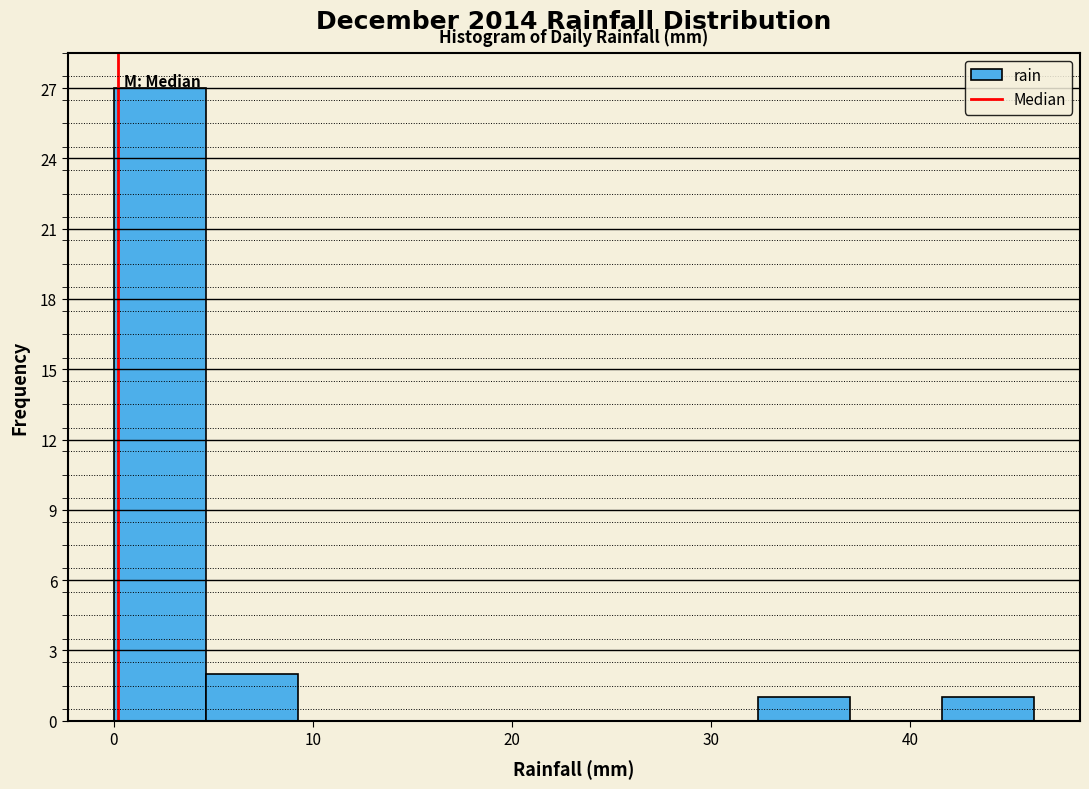

Over which range of the x-axis is the bar tallest?

0 to 5